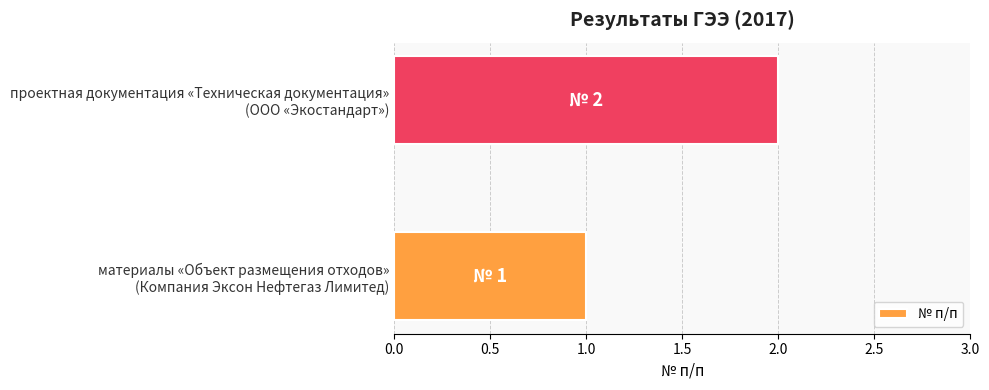

What is the sum of all values?

3